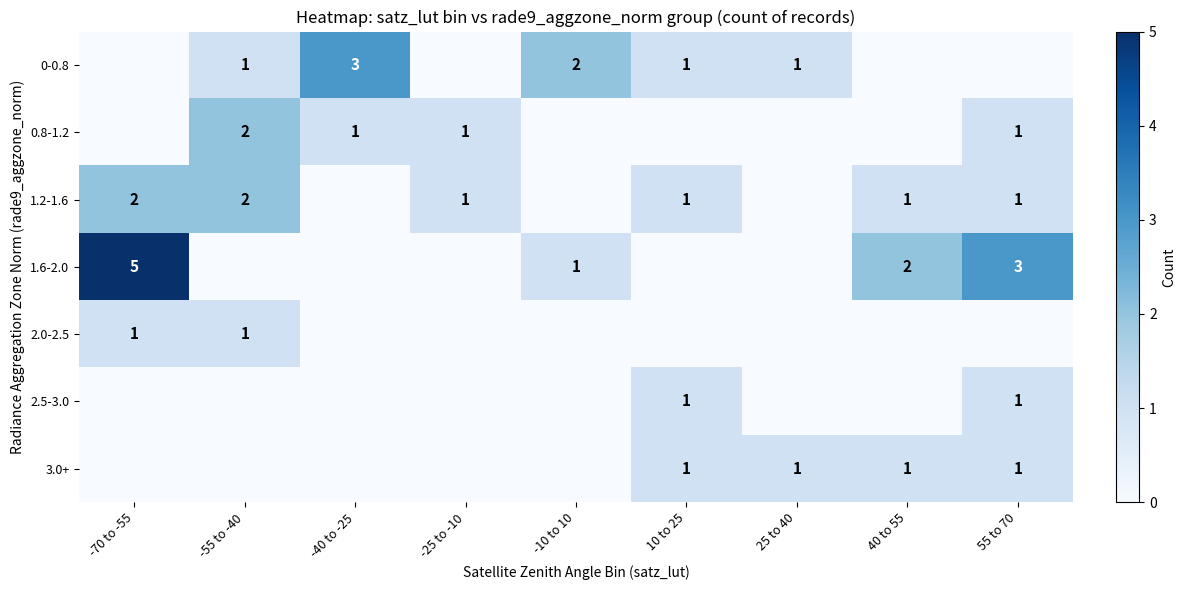

Is the value of 1.6-2.0 at 55 to 70 greater than the value of 2.0-2.5 at -55 to -40?

Yes